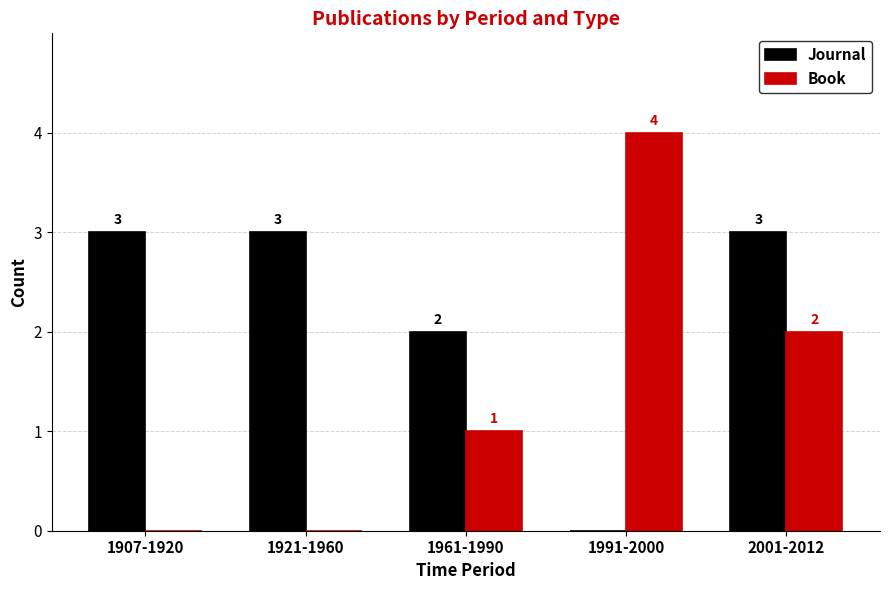

What is the sum of the Book values at 2001-2012 and 1921-1960?

2